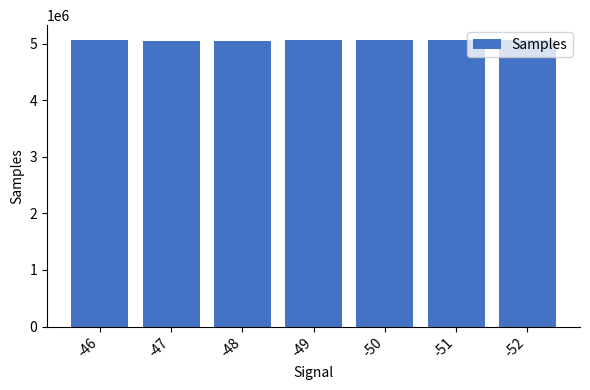

How many values are below 5060607?

3